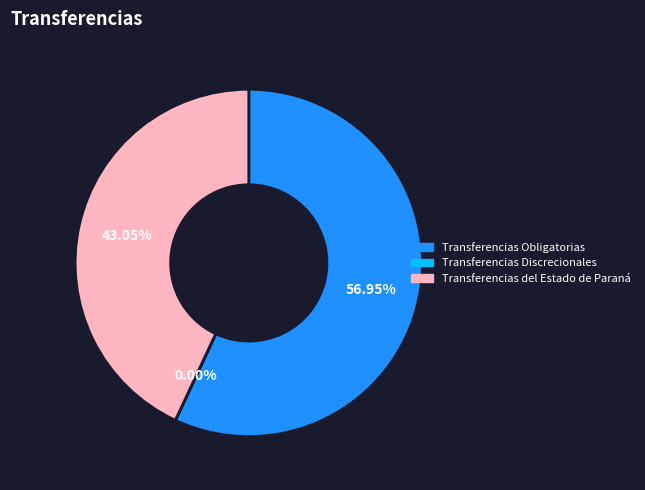

To the nearest percent, what is the average slice percentage?

33%